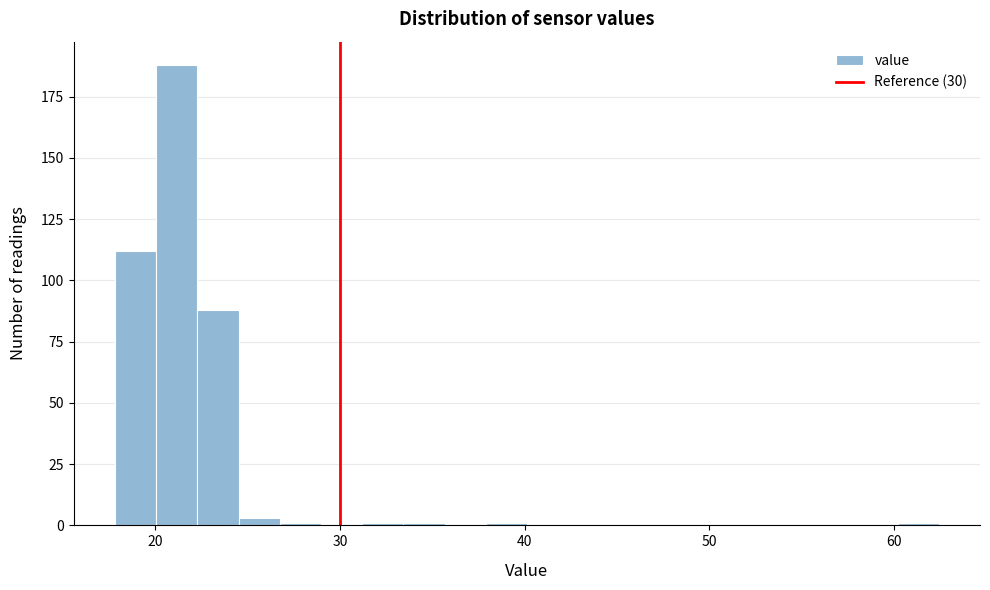

Around what value on the x-axis is the tallest bar? Give the approximate position of its centre, as read against the axis.

21